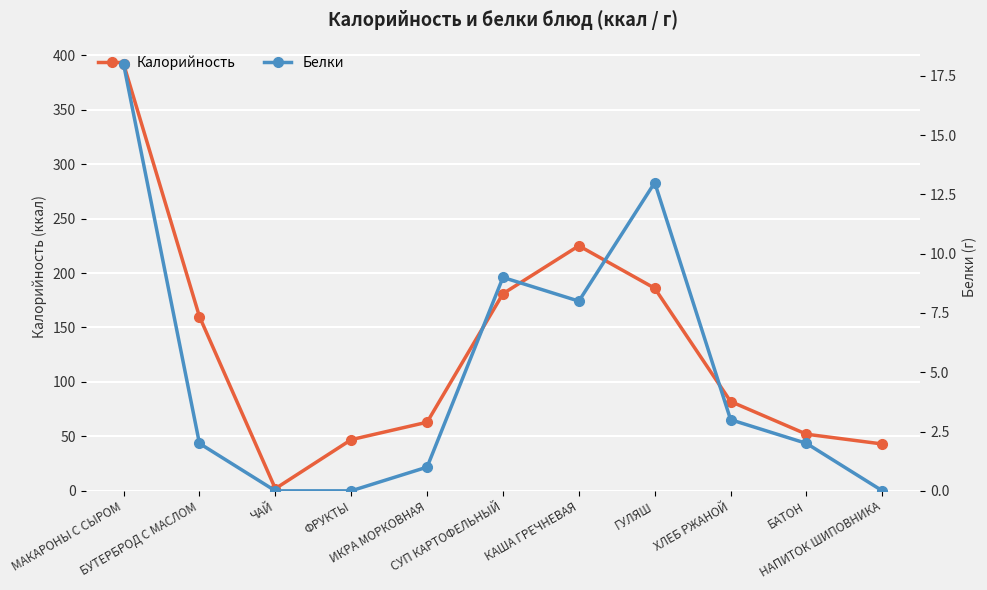

At how many categories does at least one series exceed 136?

5